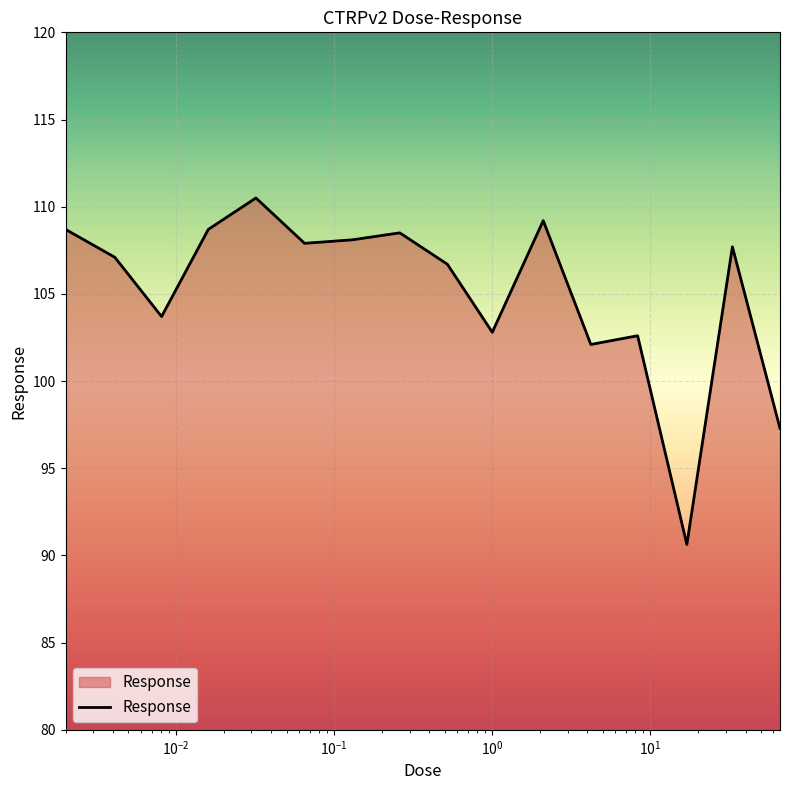

What is the difference between the maximum and minimum values?

19.9